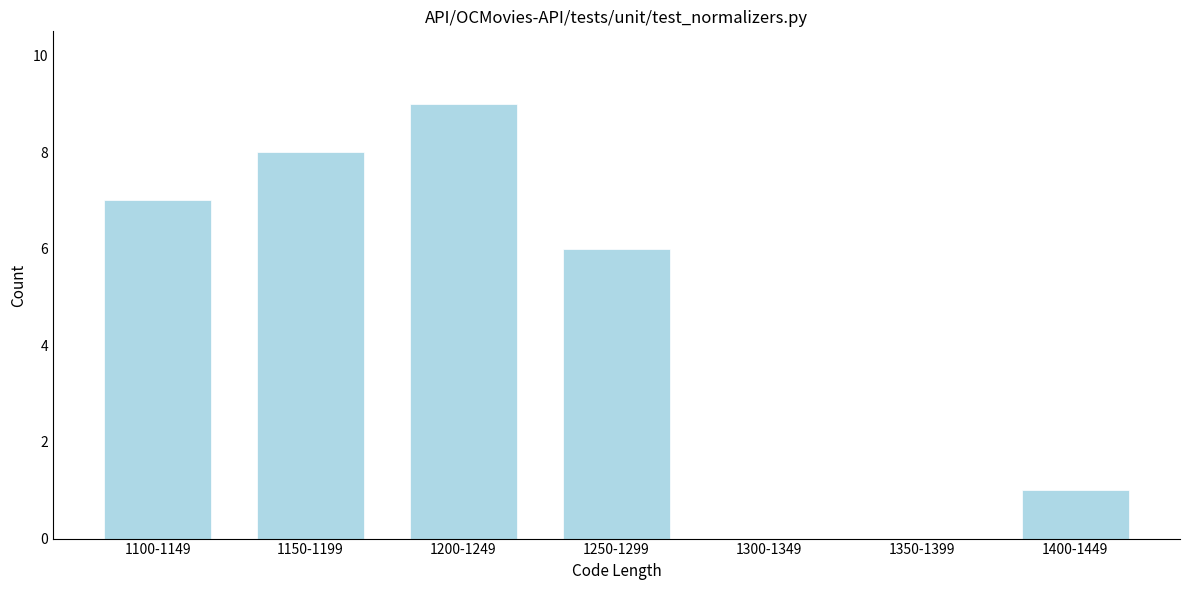

Reading left to right, transcribe all the data shown in this chart.

1100-1149=7	1150-1199=8	1200-1249=9	1250-1299=6	1300-1349=0	1350-1399=0	1400-1449=1